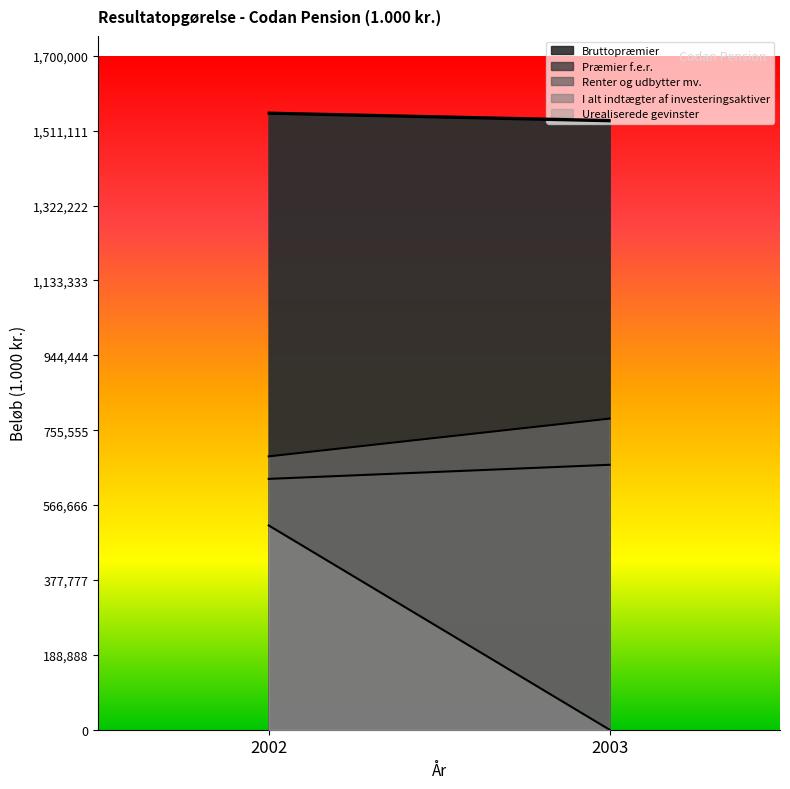

Is the value of I alt indtægter af investeringsaktiver at 2002 greater than the value of Præmier f.e.r. at 2003?

No